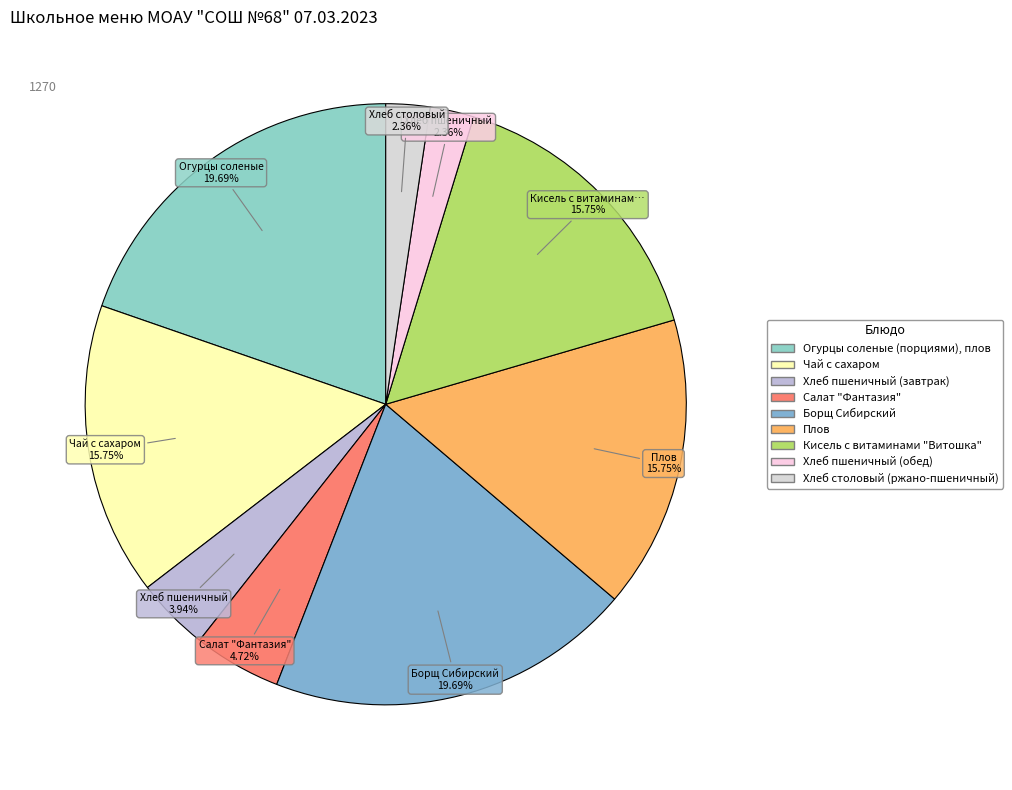

What is the ratio of the value at Чай с сахаром to the value at Хлеб столовый (ржано-пшеничный)?

6.7